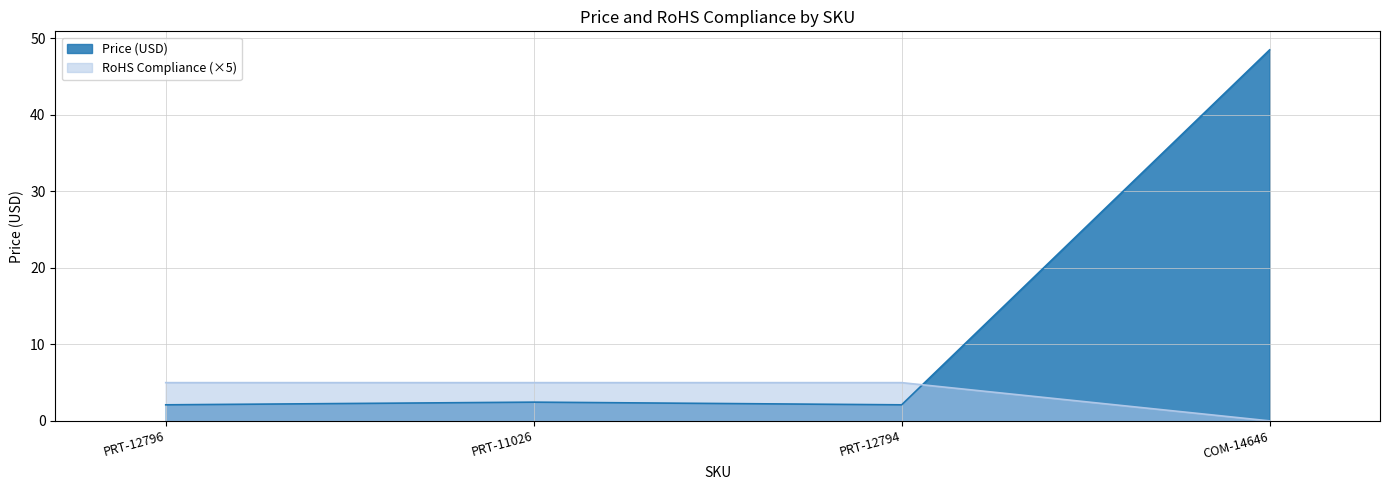

Reading right to left, what are all the values shown in this chart?

Price (USD): COM-14646=48.5	PRT-12794=2.1	PRT-11026=2.5	PRT-12796=2.1
RoHS Compliance: COM-14646=0.0	PRT-12794=5.0	PRT-11026=5.0	PRT-12796=5.0